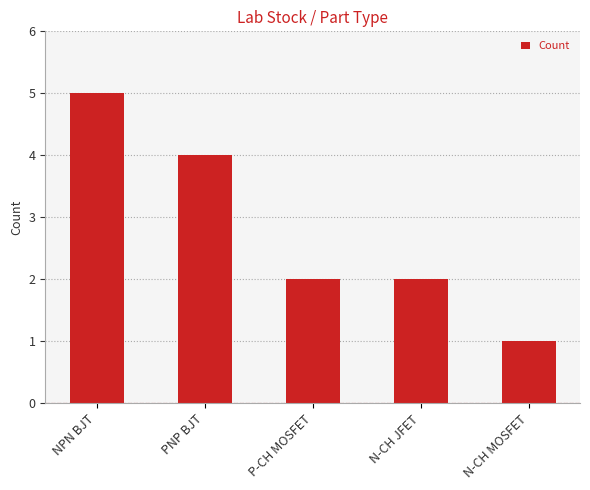

What is the approximate value at N-CH JFET?

2